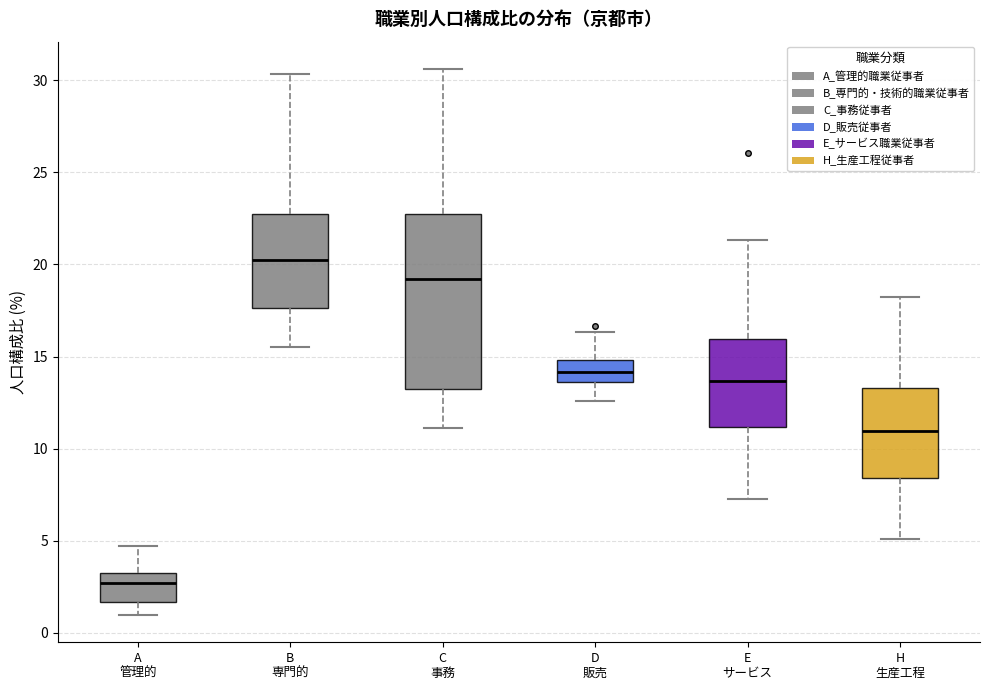

Reading left to right, transcribe this box plot: for each box, give where its median line is, the range the box spans, and where its two whiskers end, as read against the y-axis. The values are not printed on the chart, so give them approximately, as read against the axis.

A 管理的: median 2.5, box 1.5 to 3.5, whiskers 1.0 to 4.5
B 専門的: median 20.5, box 17.5 to 23.0, whiskers 15.5 to 30.5
C 事務: median 19.0, box 13.0 to 23.0, whiskers 11.0 to 30.5
D 販売: median 14.0, box 13.5 to 15.0, whiskers 12.5 to 16.5
E サービス: median 13.5, box 11.0 to 16.0, whiskers 7.5 to 21.5
H 生産工程: median 11.0, box 8.5 to 13.5, whiskers 5.0 to 18.0